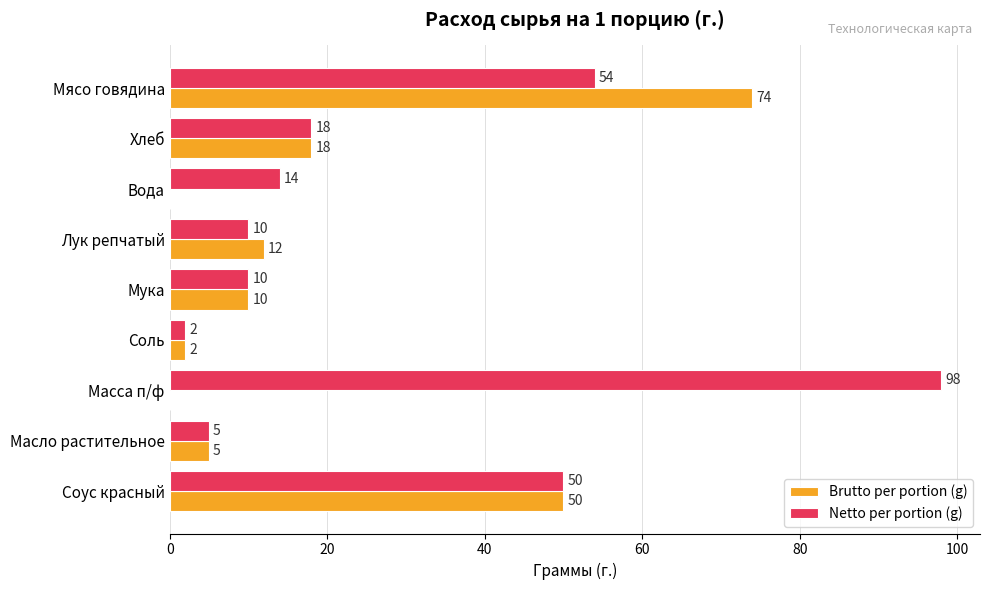

The Brutto per portion (g) series shows 74 at Мясо говядина. True or false?

True